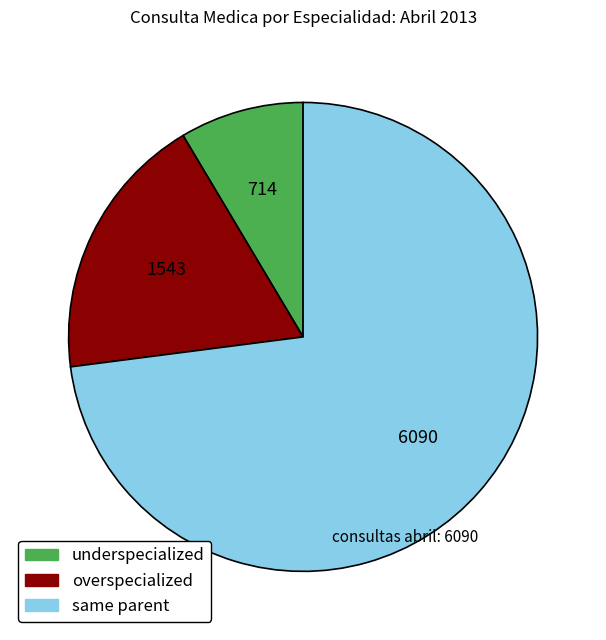

How many slices are in this pie chart?

3